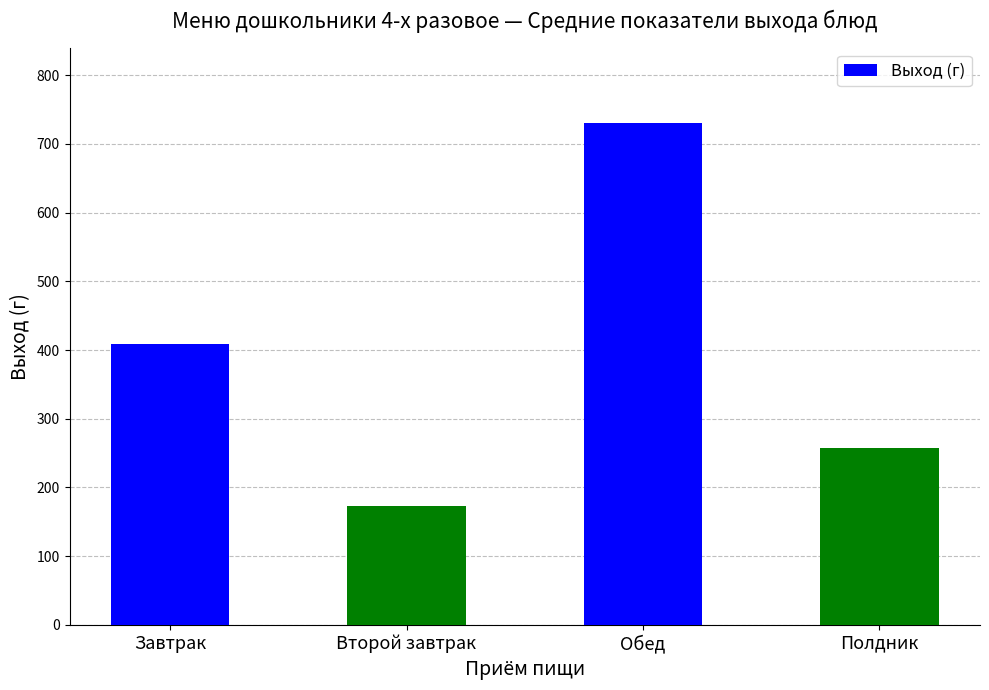

How many data points are less than 408?

2